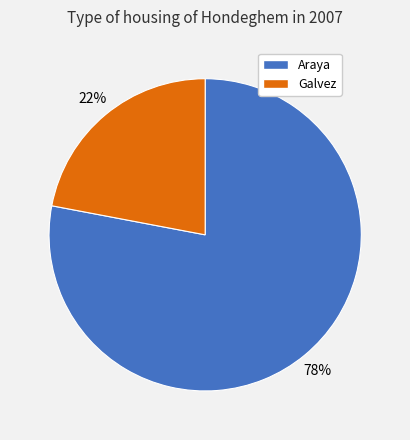

Is it true that Araya is 65% of the pie?

False